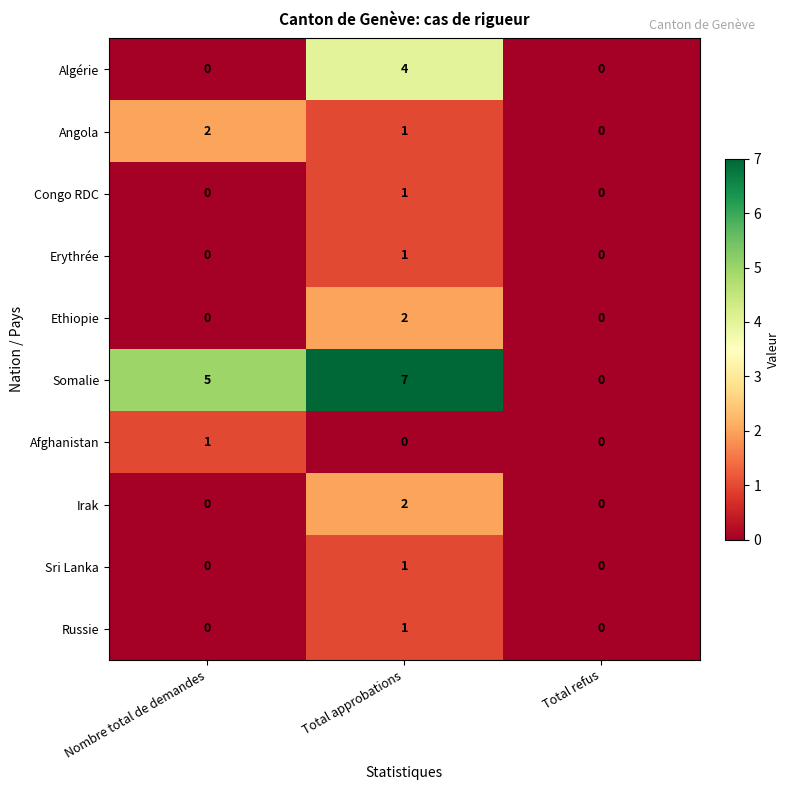

True or false: Algérie has a value of 4 at Total approbations.

True